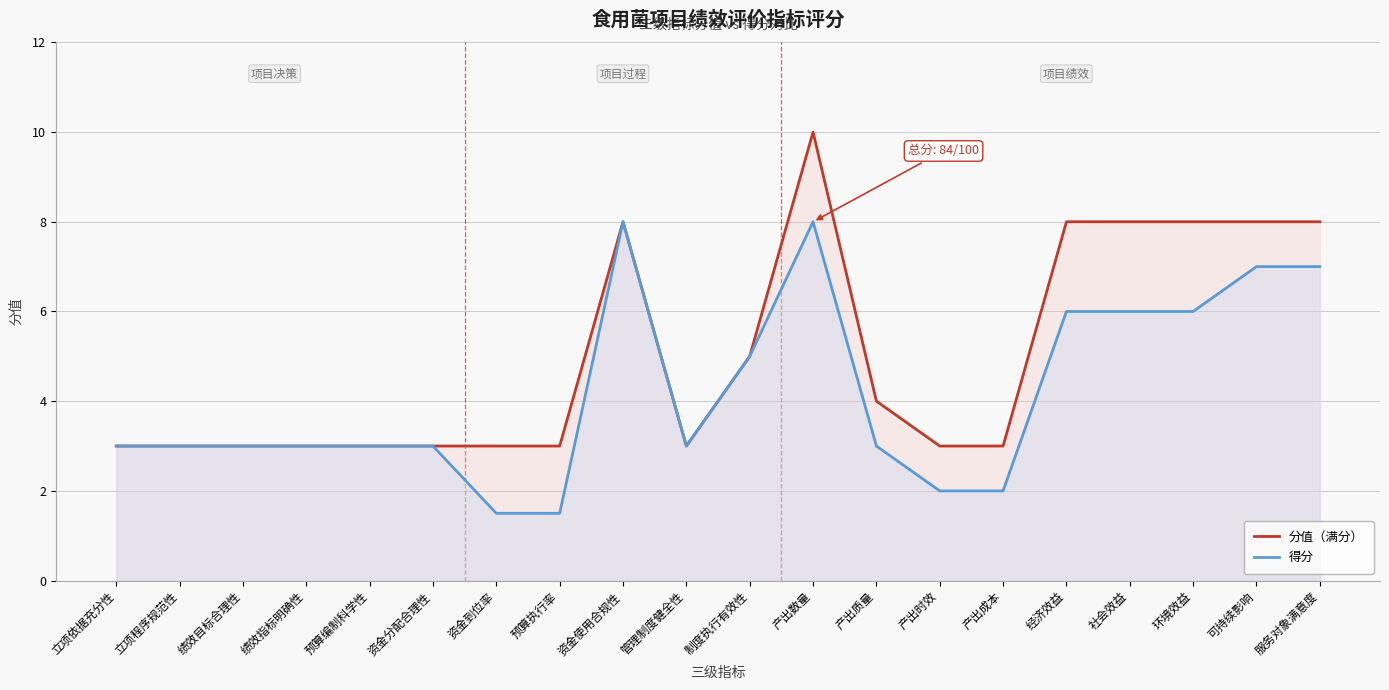

What position from the right is 产出质量?

8